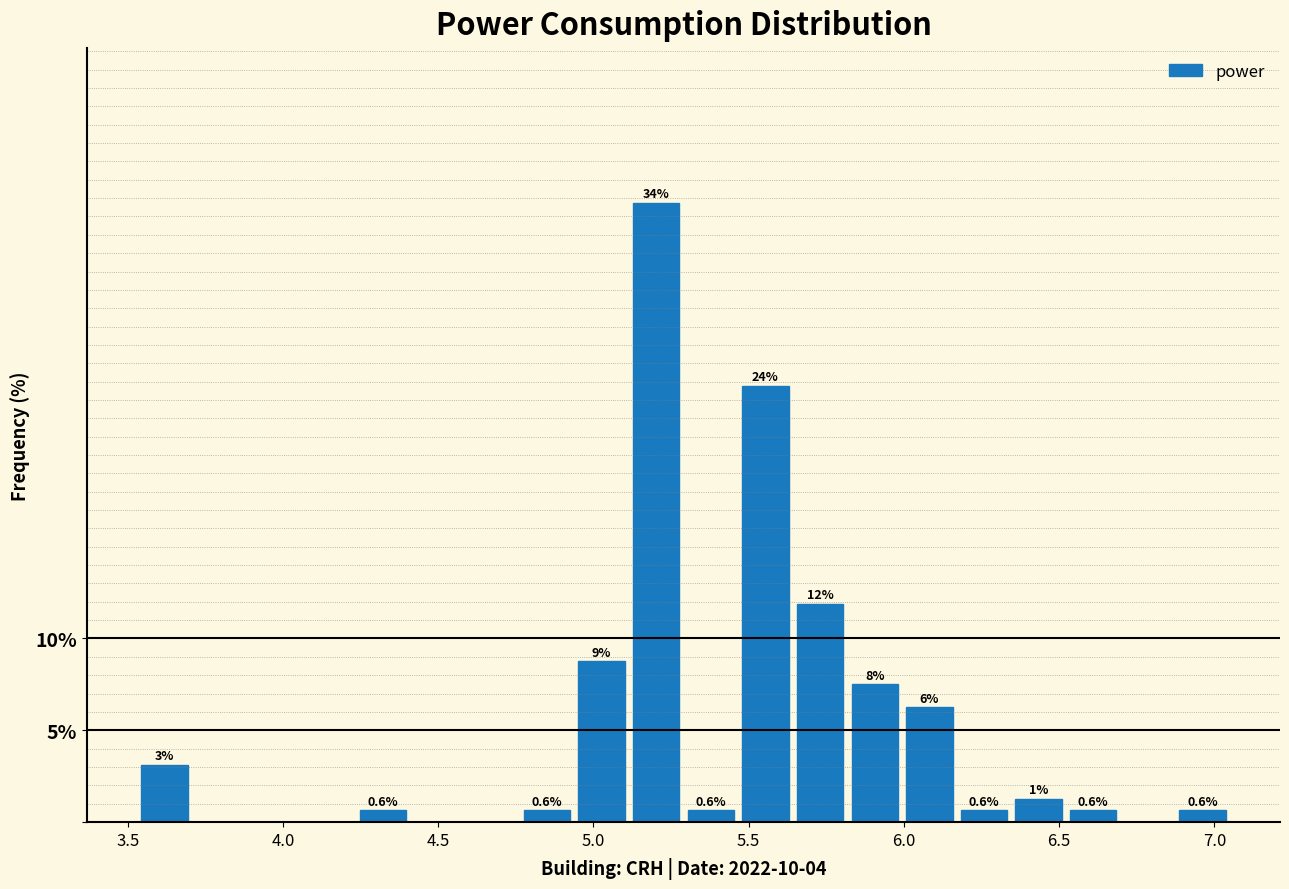

Around what value on the x-axis is the tallest bar? Give the approximate position of its centre, as read against the axis.

5.20